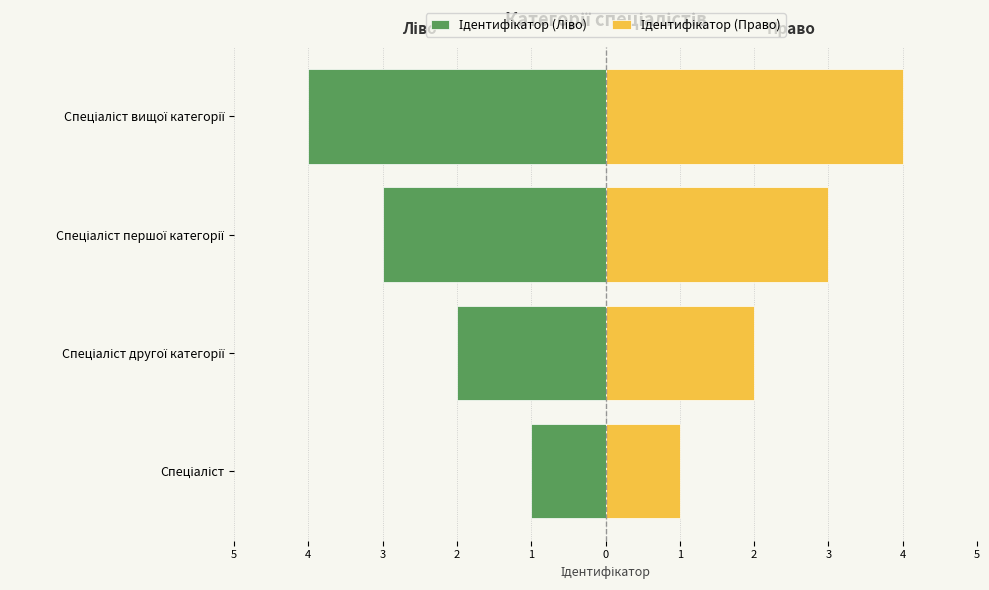

Rank the series by their average value, from highest to lowest.

Ідентифікатор (Право), Ідентифікатор (Ліво)